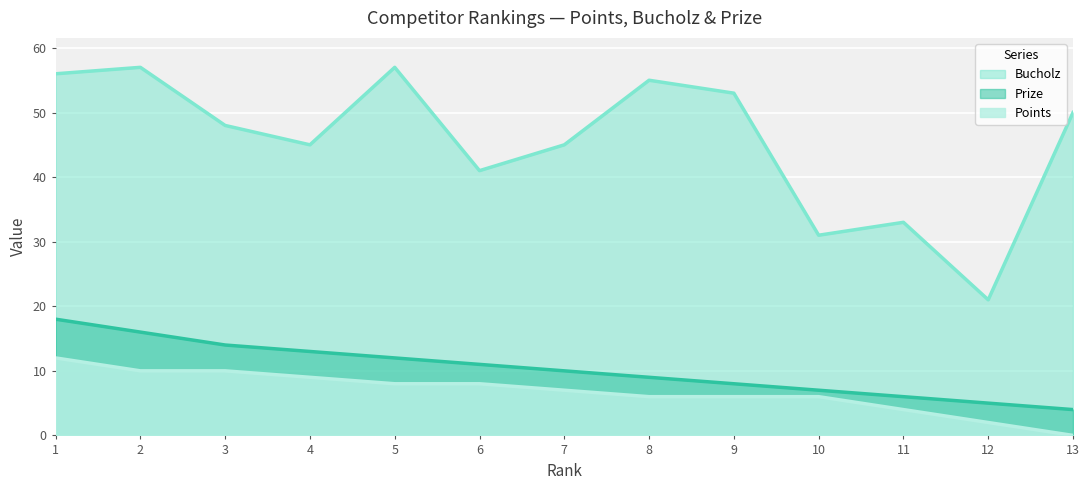

List the labels in order of Points value, smallest first.

13, 12, 11, 8, 9, 10, 7, 5, 6, 4, 2, 3, 1